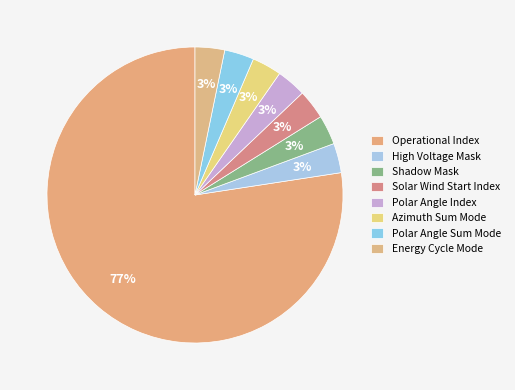

Between Solar Wind Start Index and Shadow Mask, which is larger?

Solar Wind Start Index